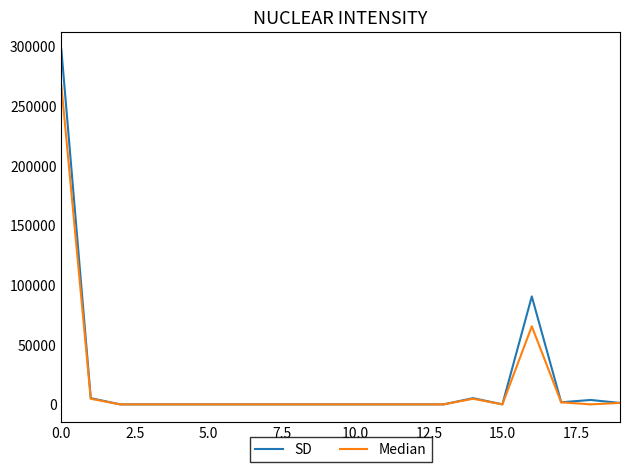

Rank the series by their maximum value, from highest to lowest.

SD, Median